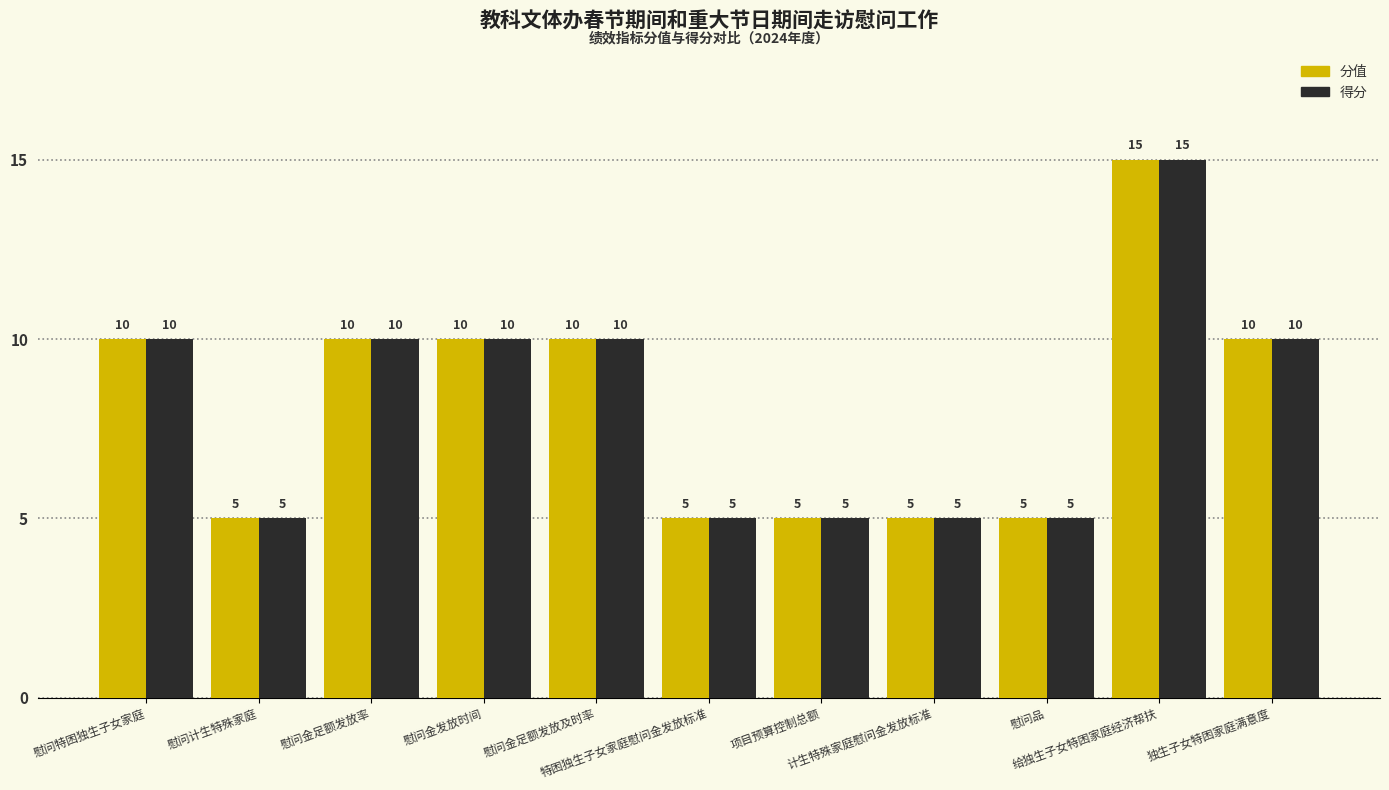

What position from the left is 慰问金足额发放率?

3